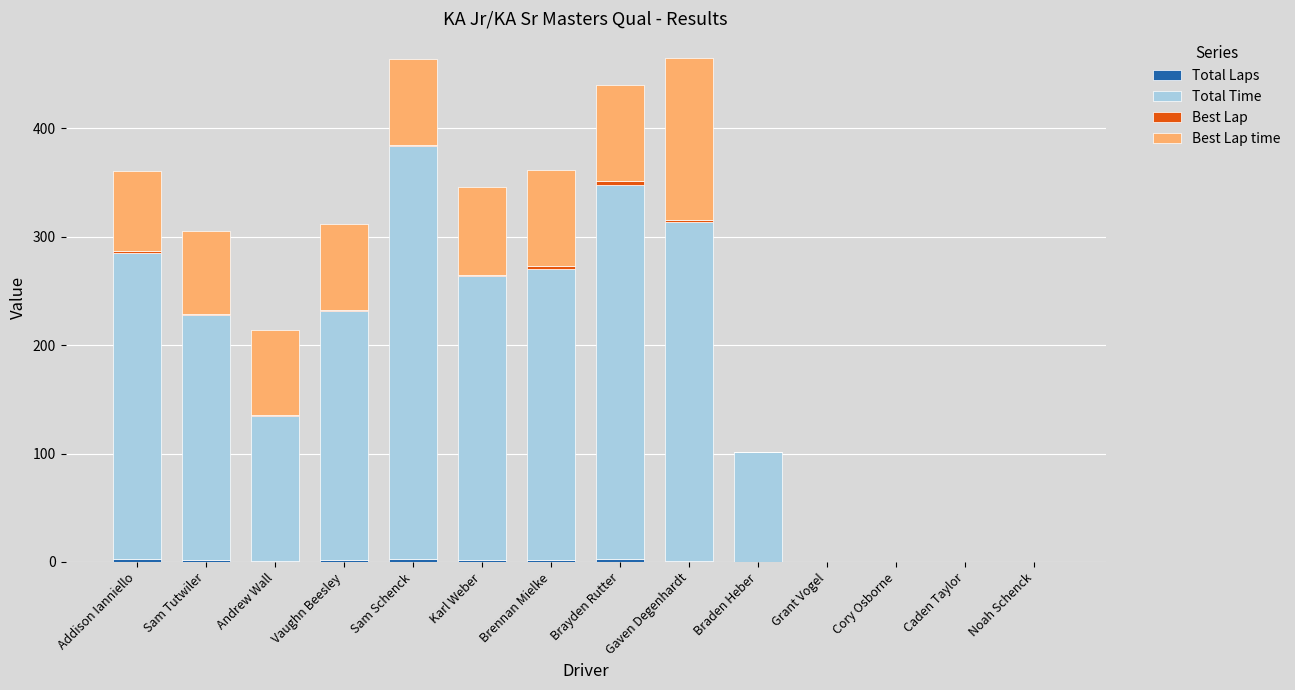

What is the average value of the Total Laps series?

1.4